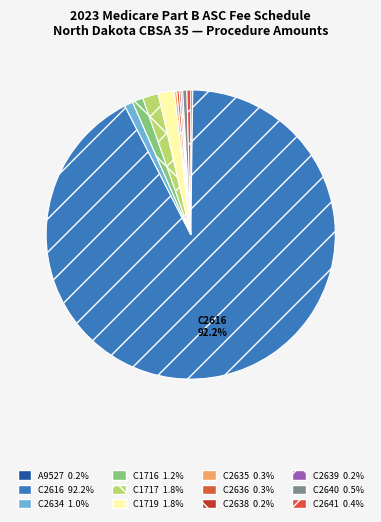

Rank the categories by value from lowest to highest.

C2639, C2638, A9527, C2635, C2636, C2641, C2640, C2634, C1716, C1717, C1719, C2616